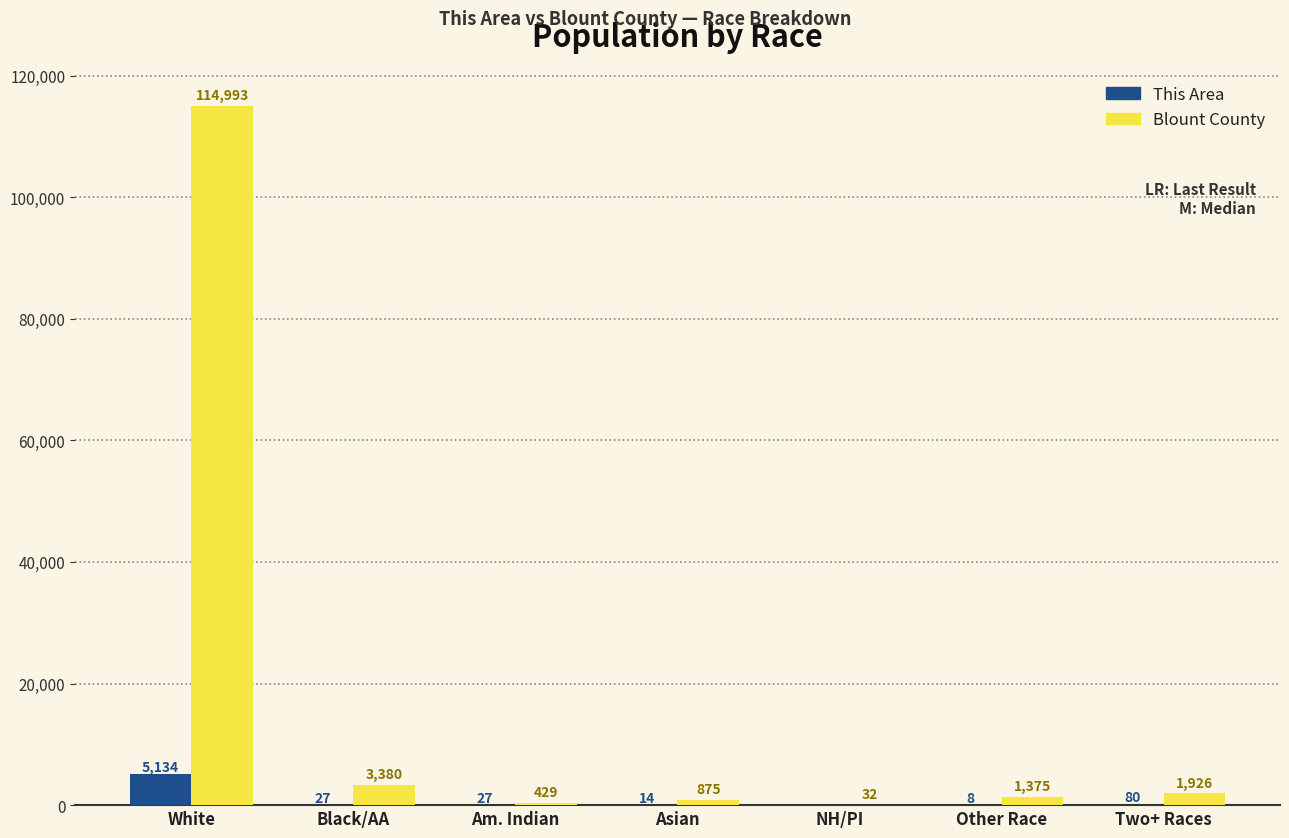

Is the value of This Area at White greater than the value of Blount County at Black/AA?

Yes